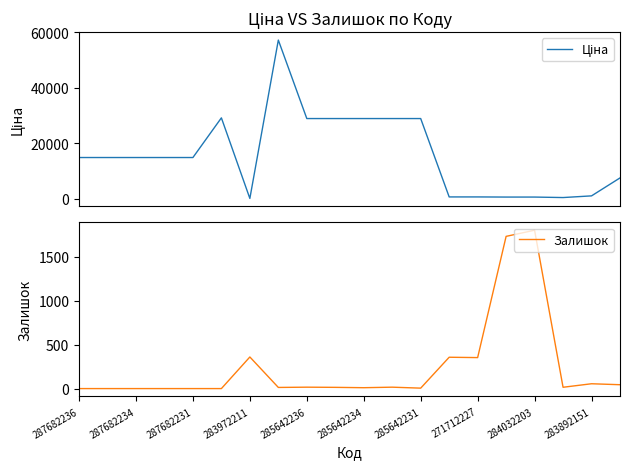

What is the difference between the maximum and minimum values in the Залишок series?

1804